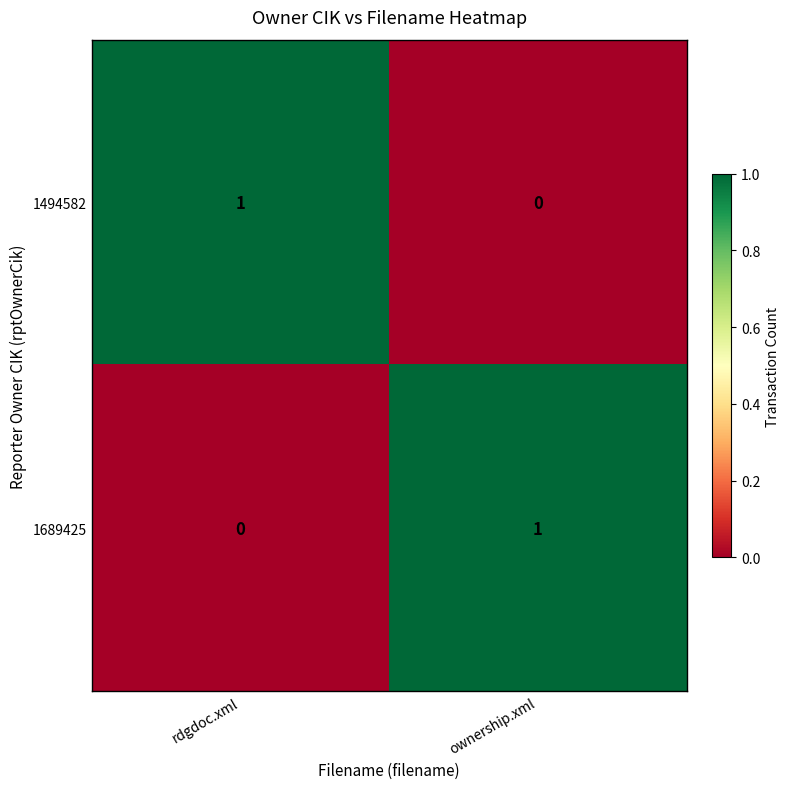

What is the maximum value shown in the chart?

1